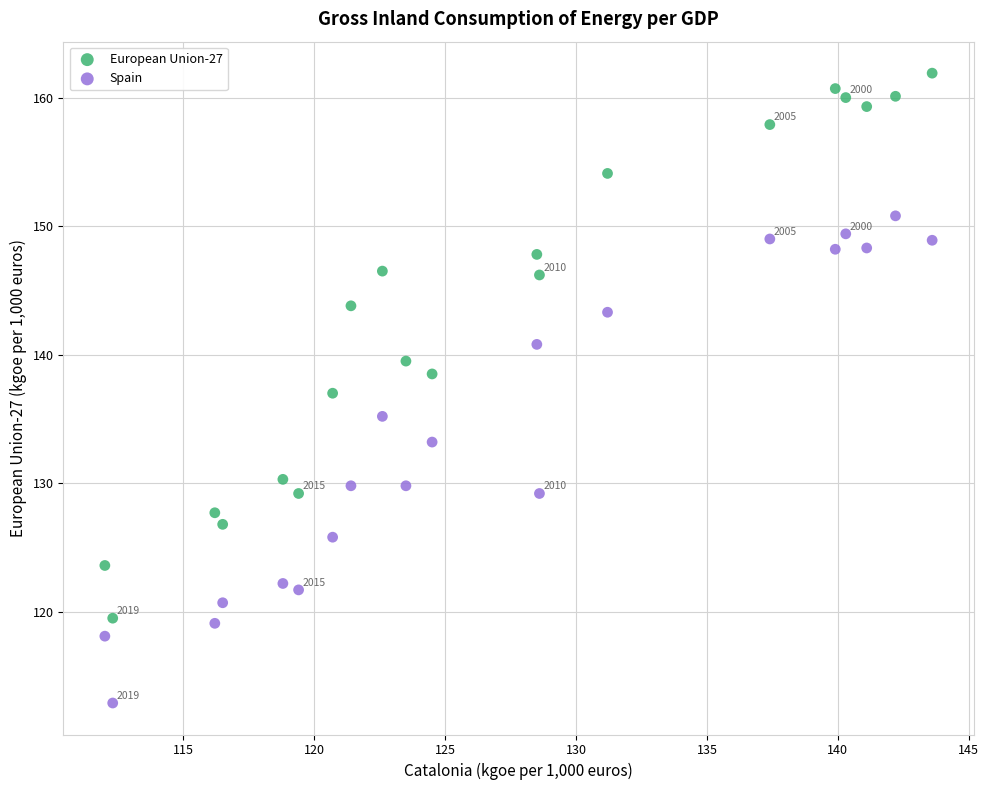

Which series contains the highest Y value?

European Union-27